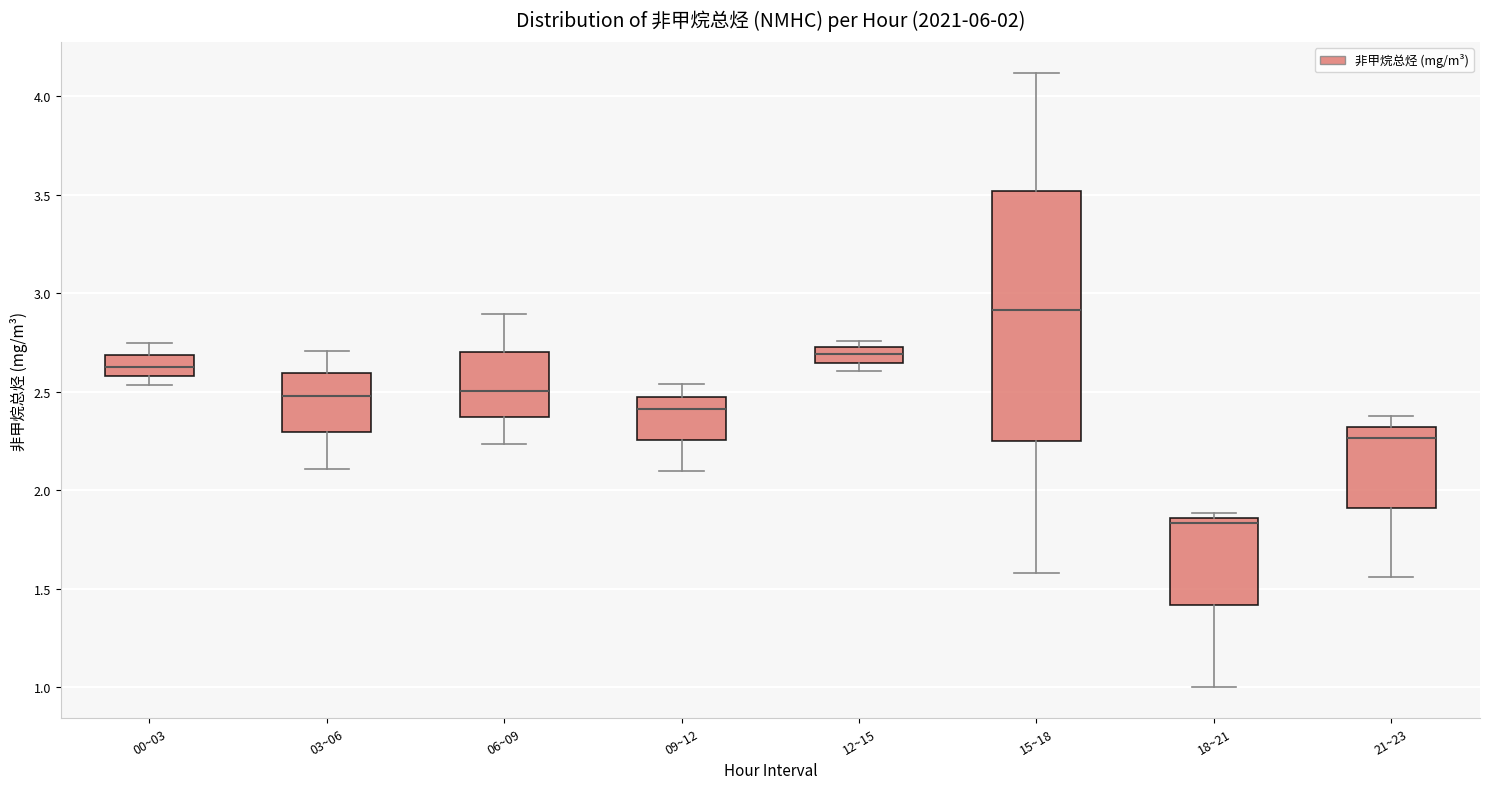

Which box's median line is the highest?

15~18